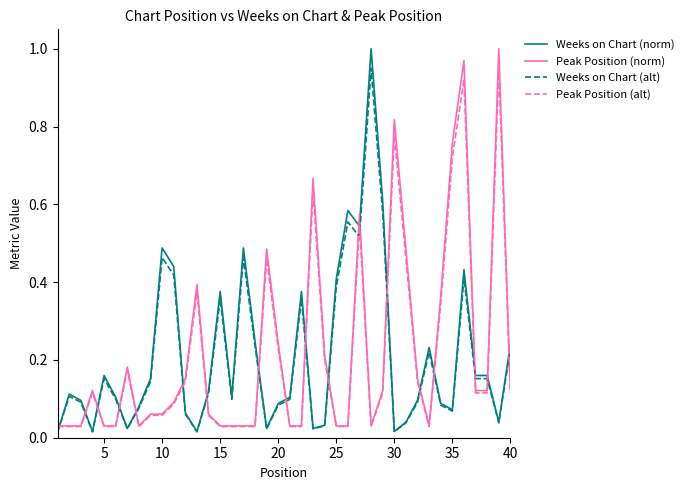

Which series ends up on top after the final intersection of Peak Position (norm) and Weeks on Chart (alt)?

Weeks on Chart (alt)